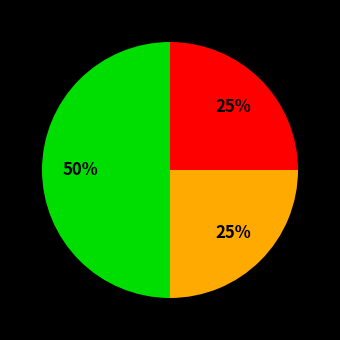

To the nearest percent, what is the average slice percentage?

33%